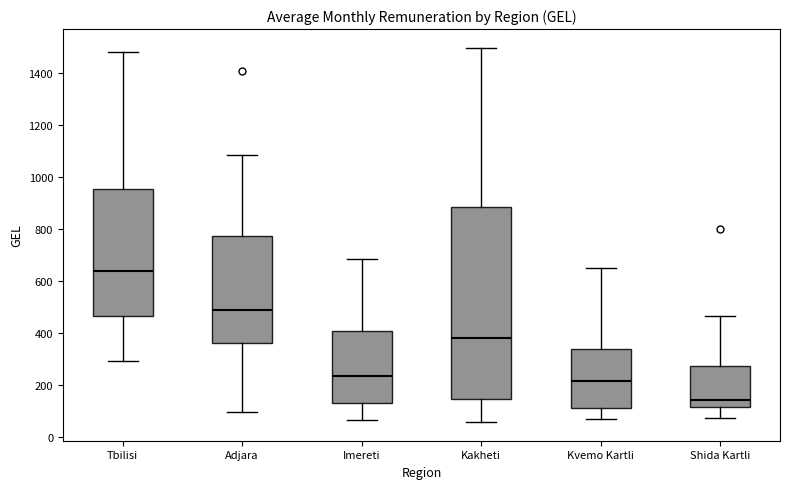

Which box's median line is the highest?

Tbilisi